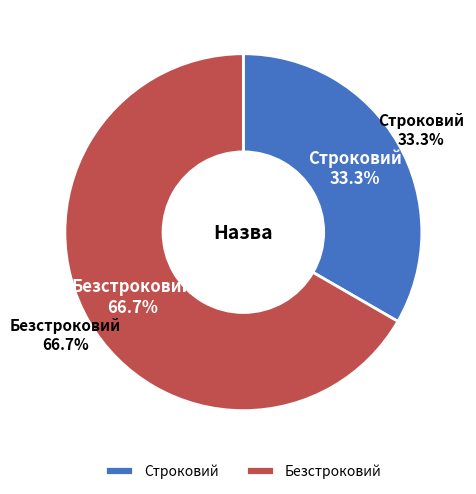

Which has a higher value, Безстроковий or Строковий?

Безстроковий